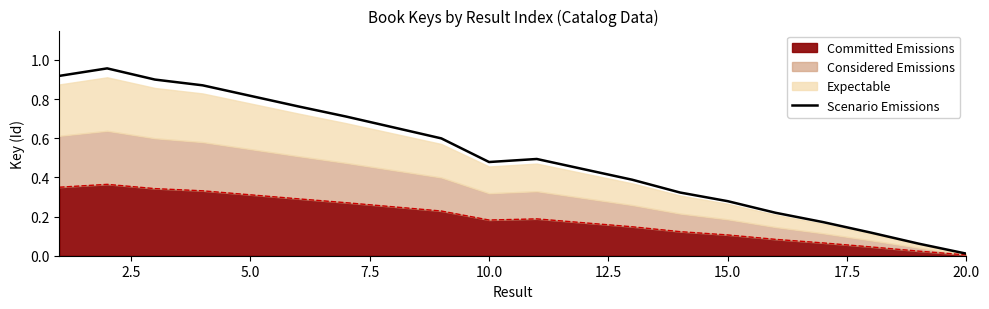

Is it true that the value at 20.0 is 1.1?

False